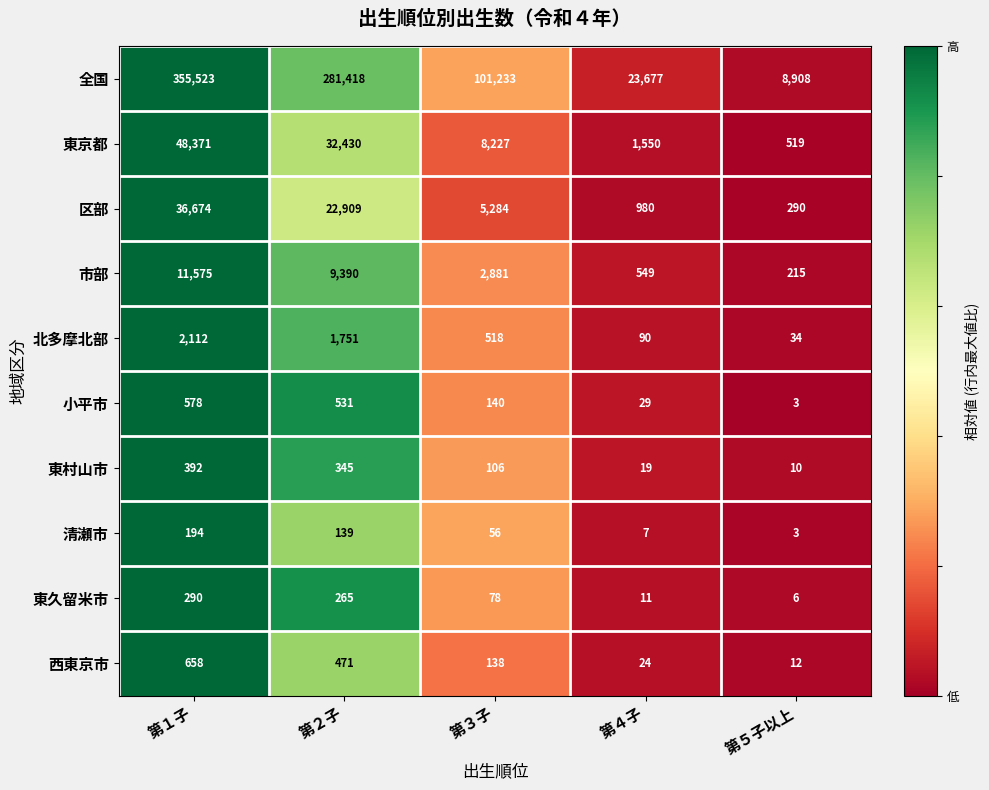

Which label corresponds to the smallest value in the chart?

第５子以上